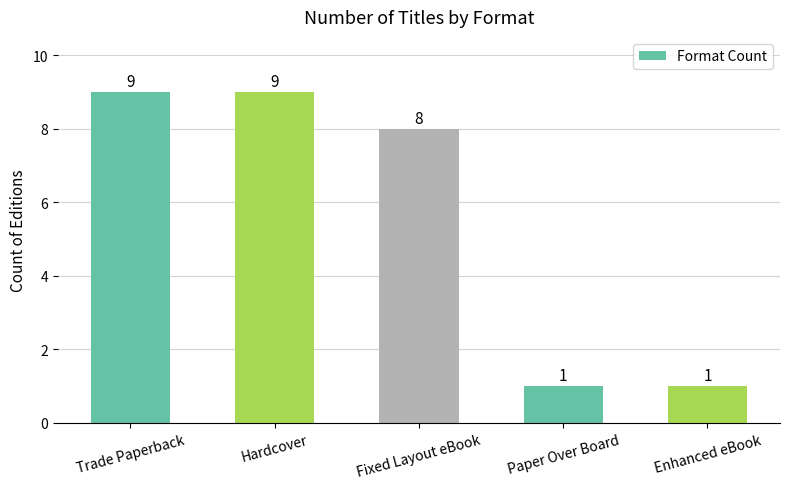

What is the sum of all values?

28